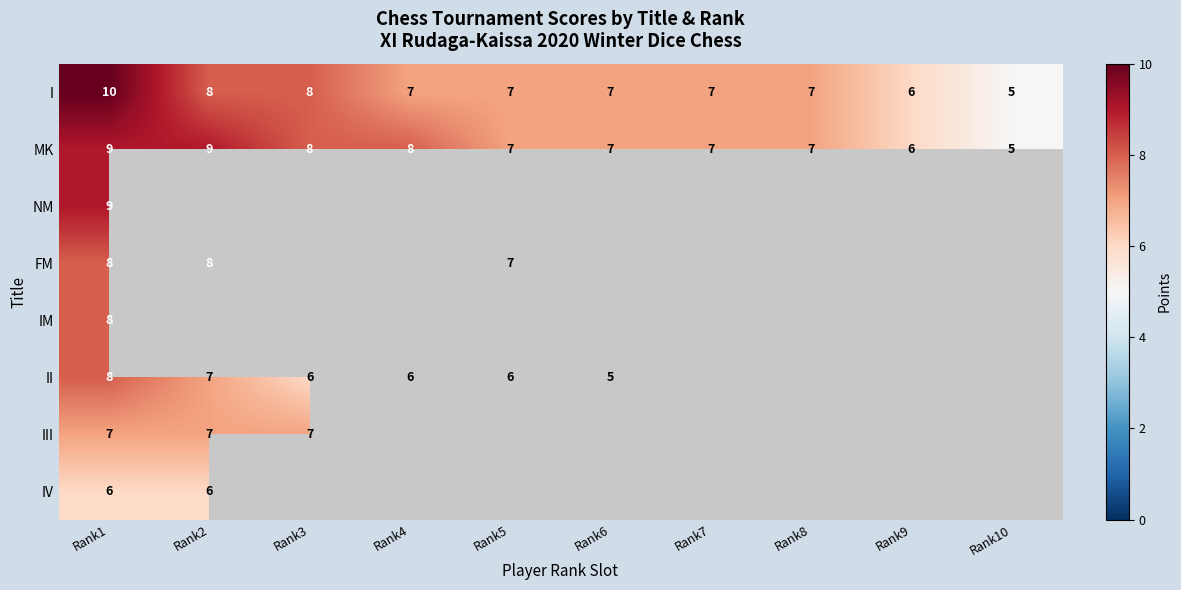

Is it true that II equals 3 at Rank5?

False